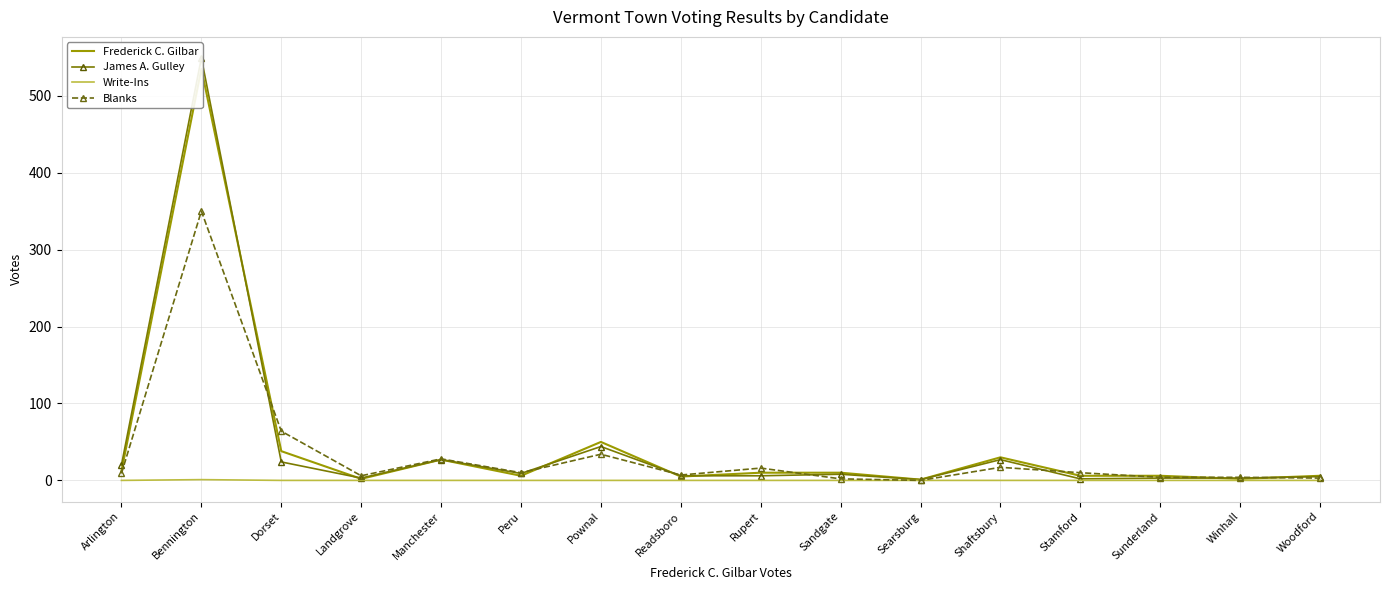

Where does the Frederick C. Gilbar series first go above 10?

Arlington